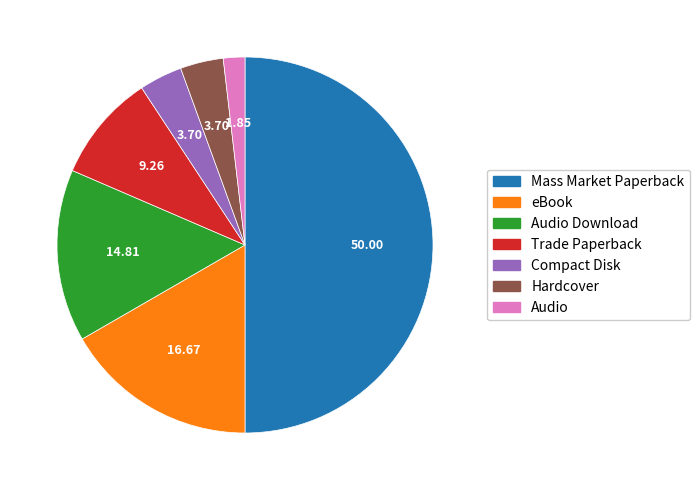

Which slice is the smallest?

Audio